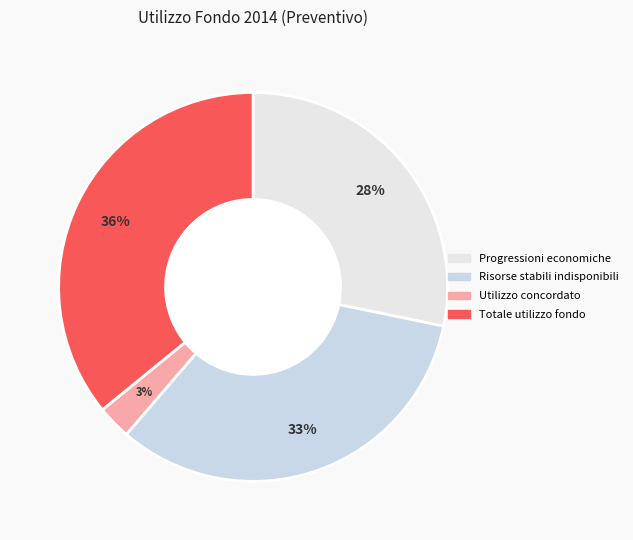

To the nearest percent, what is the average slice percentage?

25%